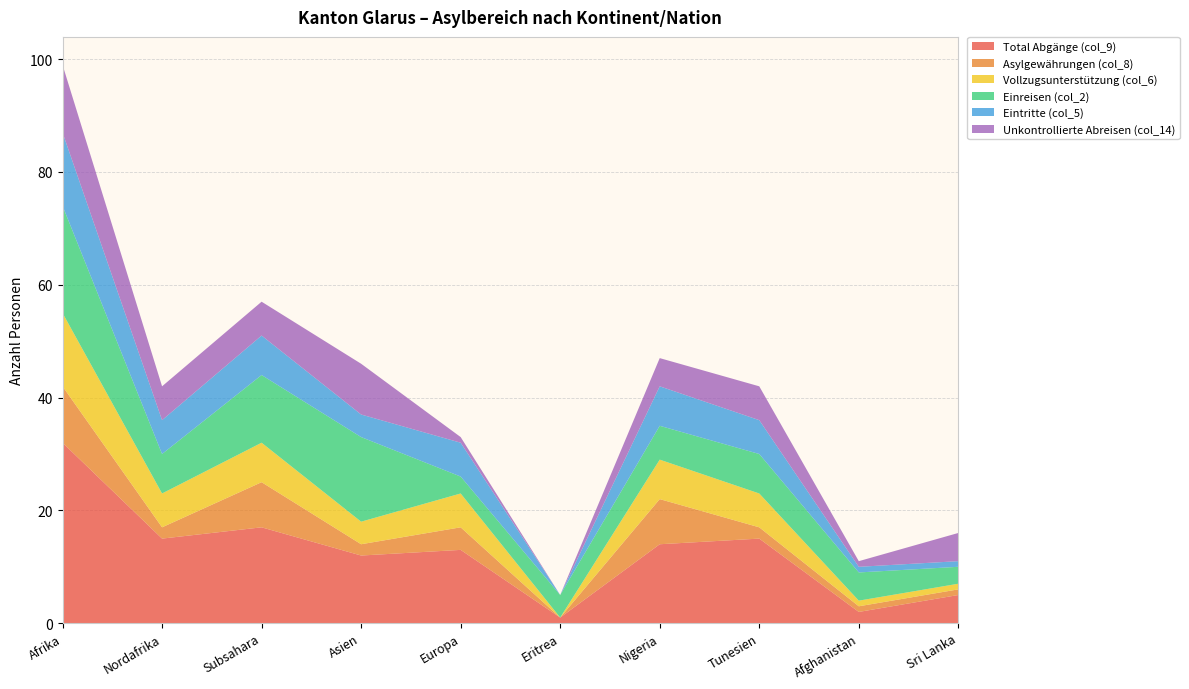

Reading right to left, what are all the values shown in this chart?

Total Abgänge (col_9): 5	2	15	14	1	13	12	17	15	32
Asylgewährungen (col_8): 1	1	2	8	0	4	2	8	2	10
Vollzugsunterstützung (col_6): 1	1	6	7	0	6	4	7	6	13
Einreisen (col_2): 3	5	7	6	4	3	15	12	7	19
Eintritte (col_5): 1	1	6	7	0	6	4	7	6	13
Unkontrollierte Abreisen (col_14): 5	1	6	5	0	1	9	6	6	12